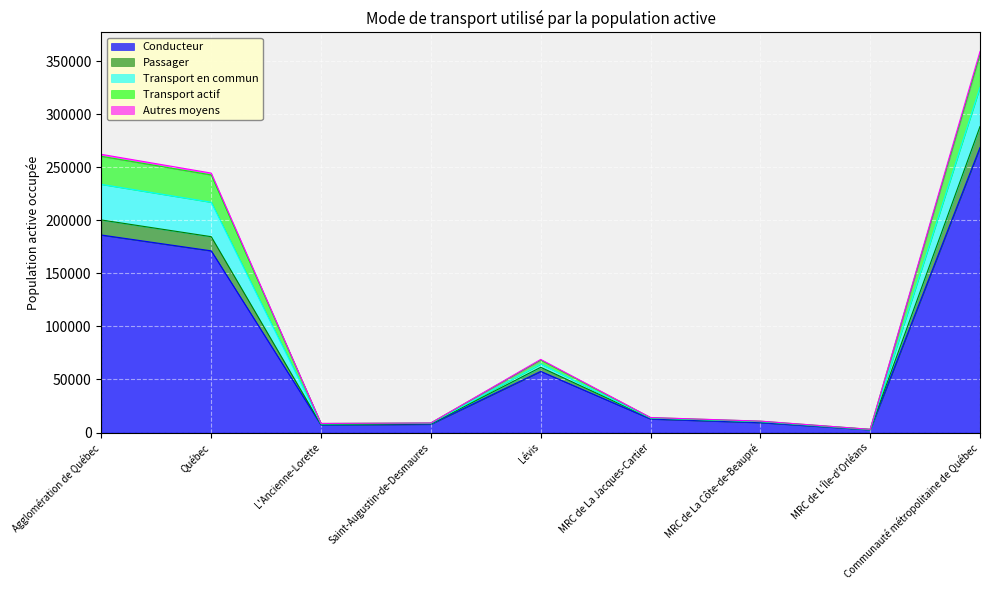

At which label does Conducteur reach its peak?

Communauté métropolitaine de Québec